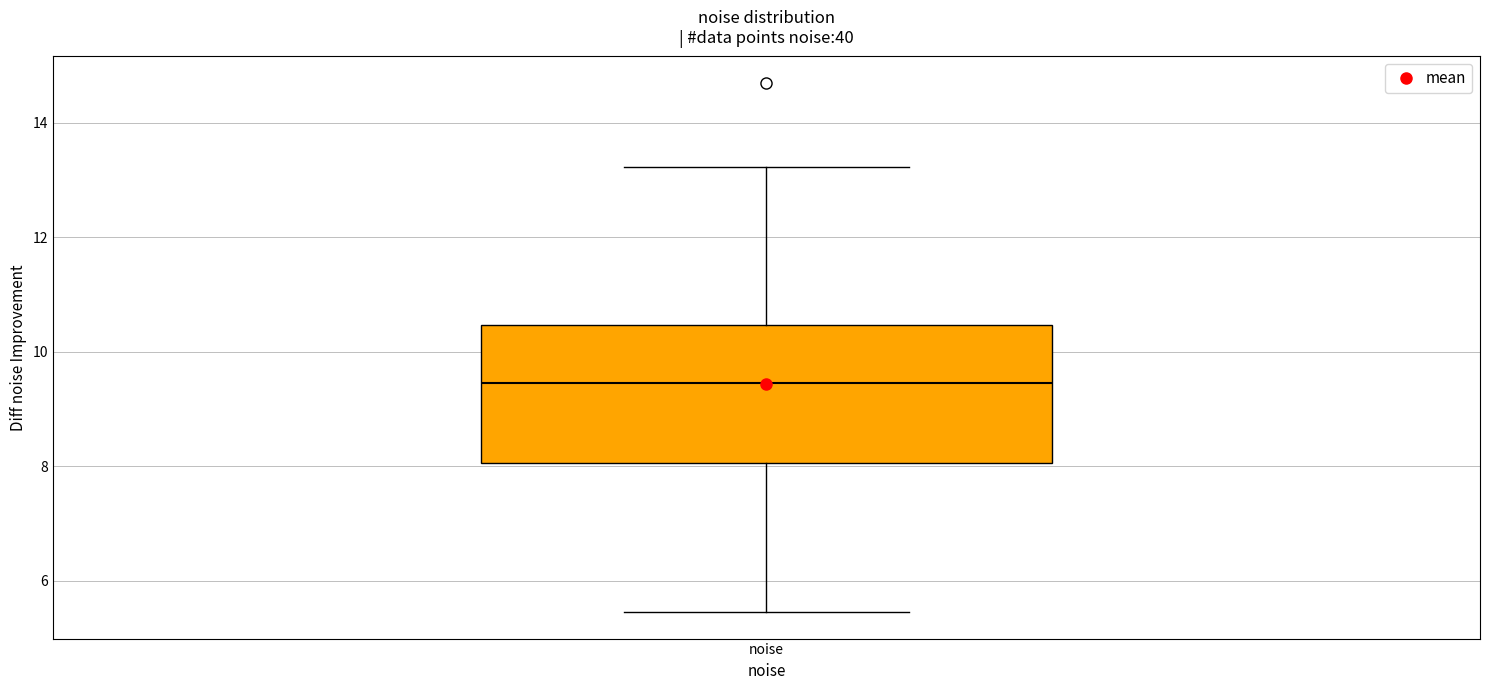

Read this box plot against the y-axis: the position of the median line, the range covered by the box, and the ends of both whiskers. The values are not printed on the chart, so give them approximately, as read against the axis.

median 9.4, box 8.0 to 10.4, whiskers 5.4 to 13.2